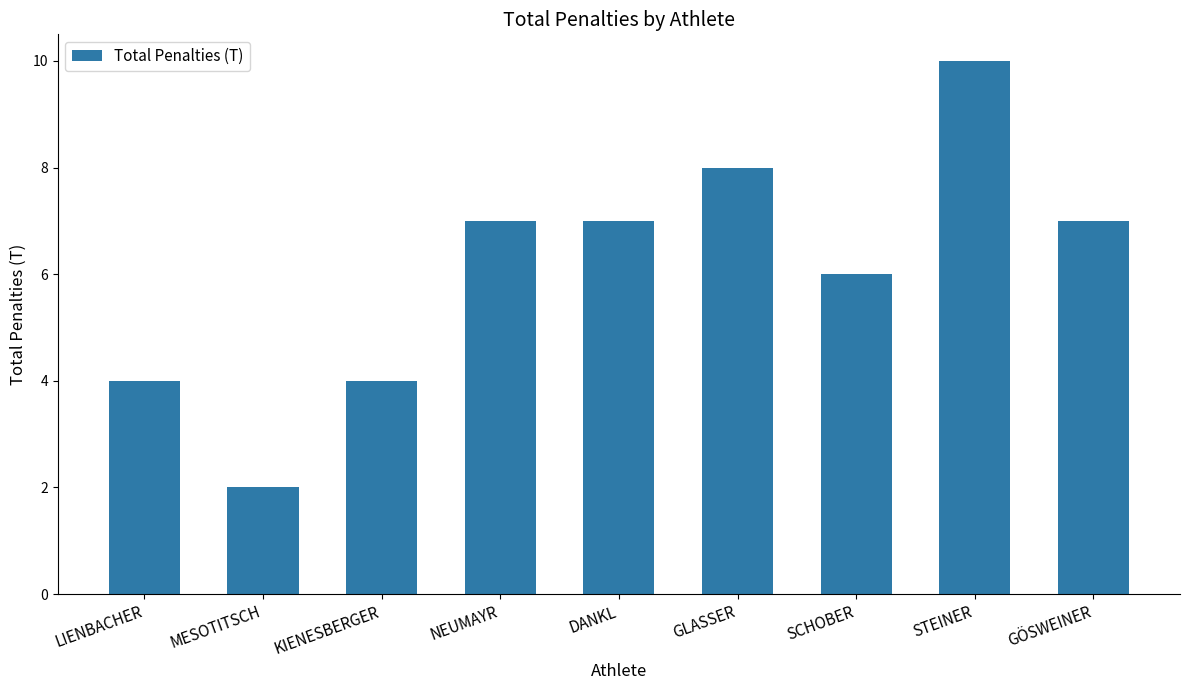

How many data points does each series have?

9